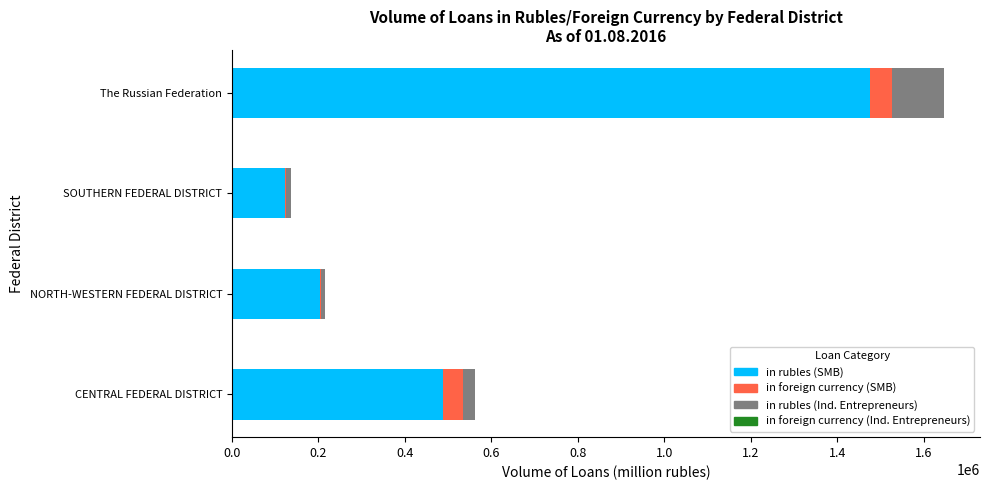

At which category is the sum across all series the highest?

The Russian Federation